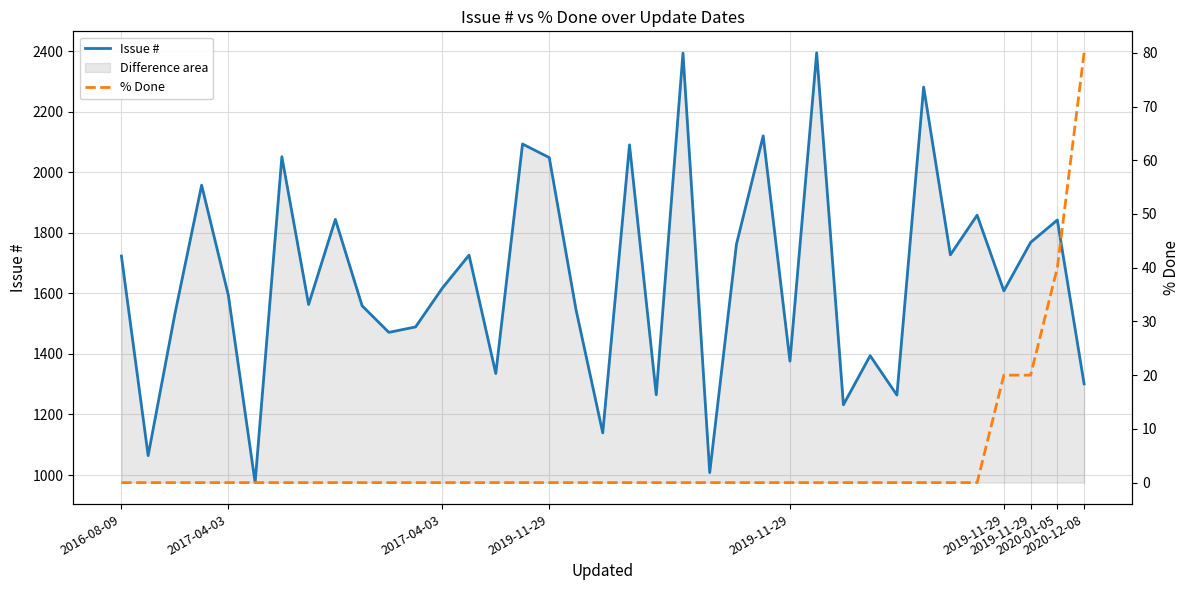

List the labels in order of Issue # value, smallest first.

2019-11-29, 22, 2017-04-03, 18, 27, 29, 20, 36, 14, 25, 28, 10, 11, 2017-04-03, 17, 9, 2020-01-05, 2019-11-29, 33, 12, 2016-08-09, 13, 31, 23, 34, 35, 2020-12-08, 32, 2019-11-29, 16, 2019-11-29, 19, 15, 24, 30, 21, 26